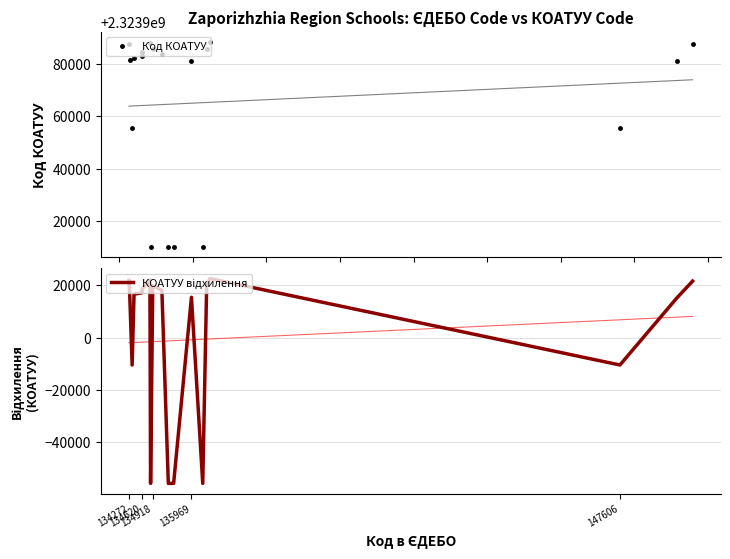

True or false: Код КОАТУУ has more than 2 interior local peaks.

True